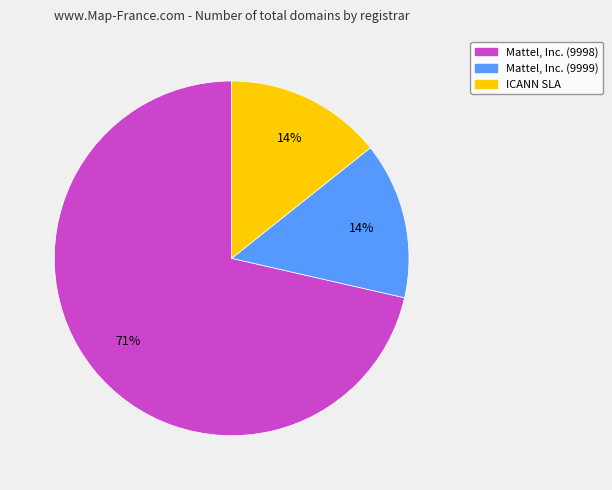

Which category has the biggest portion of the pie?

Mattel, Inc. (9998)